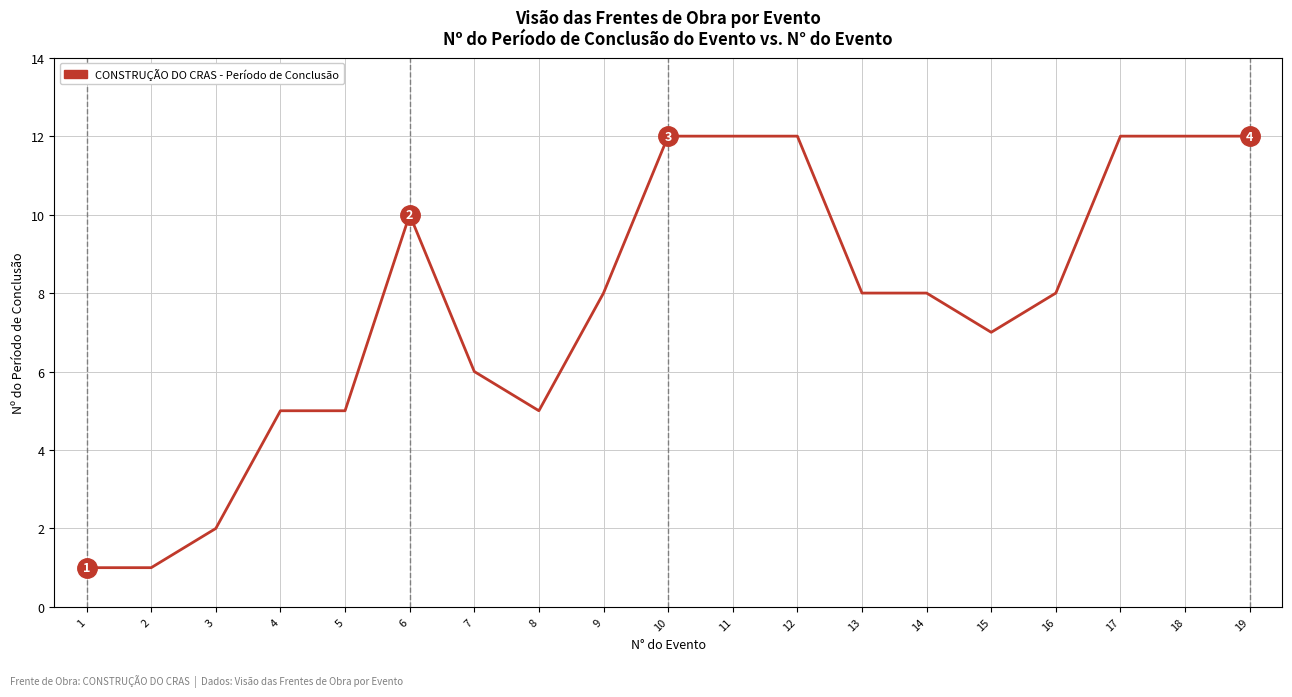

What is the approximate value at 19?

12